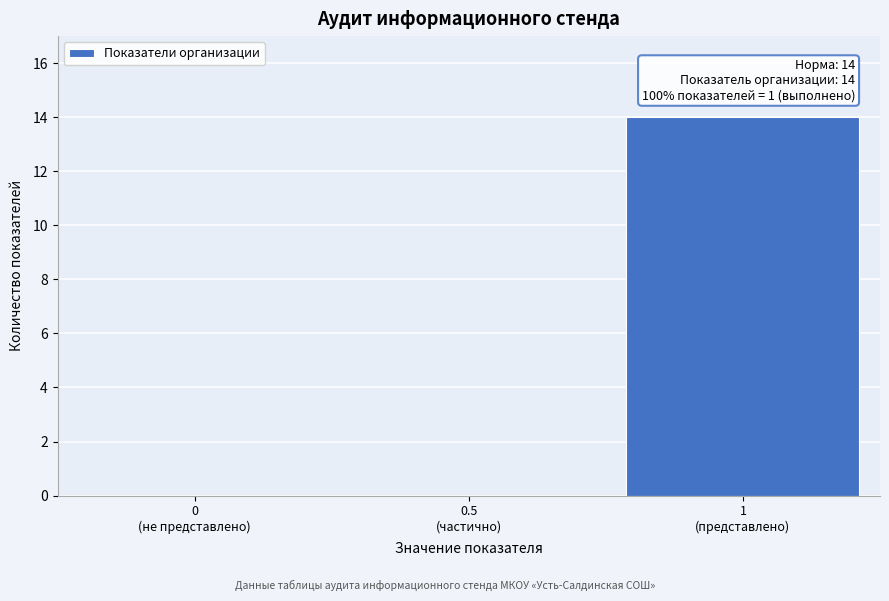

What is the maximum value shown in the chart?

14